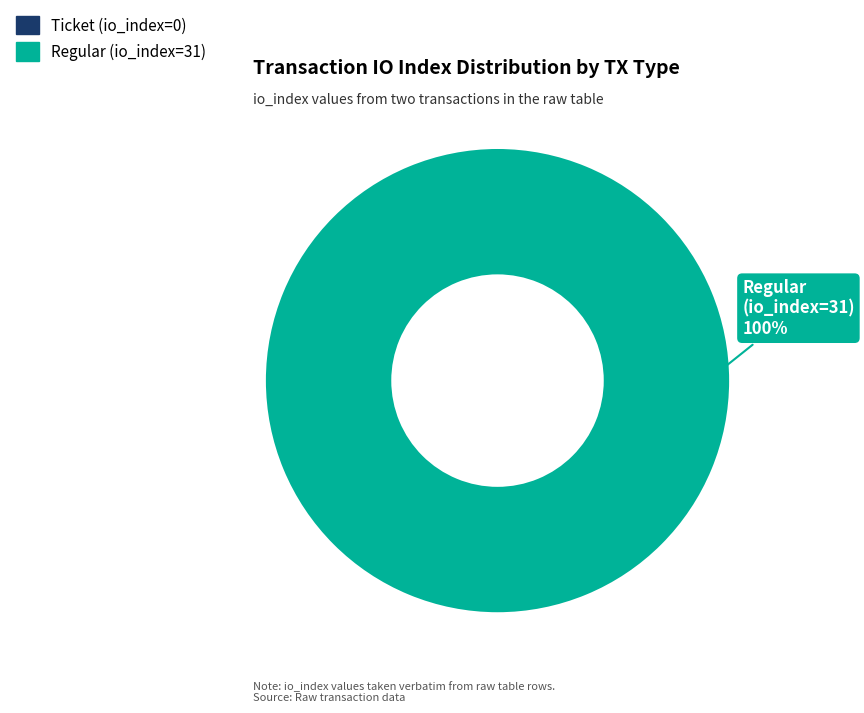

To the nearest percent, what is the difference between the Regular (io_index=31) and Ticket (io_index=0) slice percentages?

100%